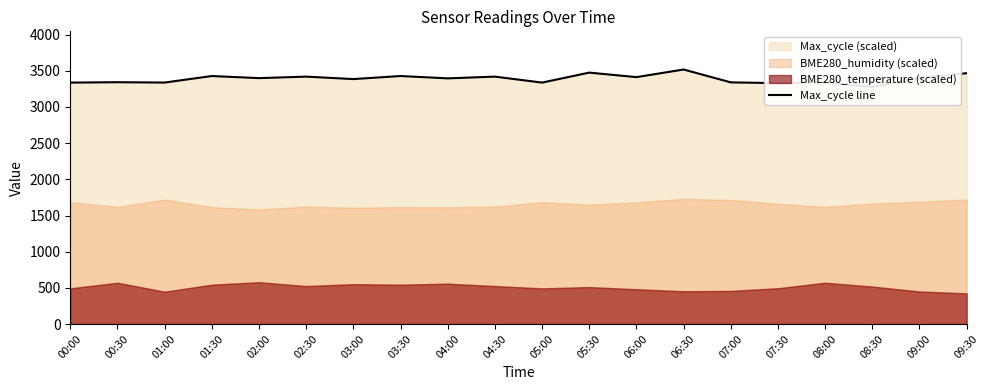

Is it true that the value at 05:30 is 3475.2?

True